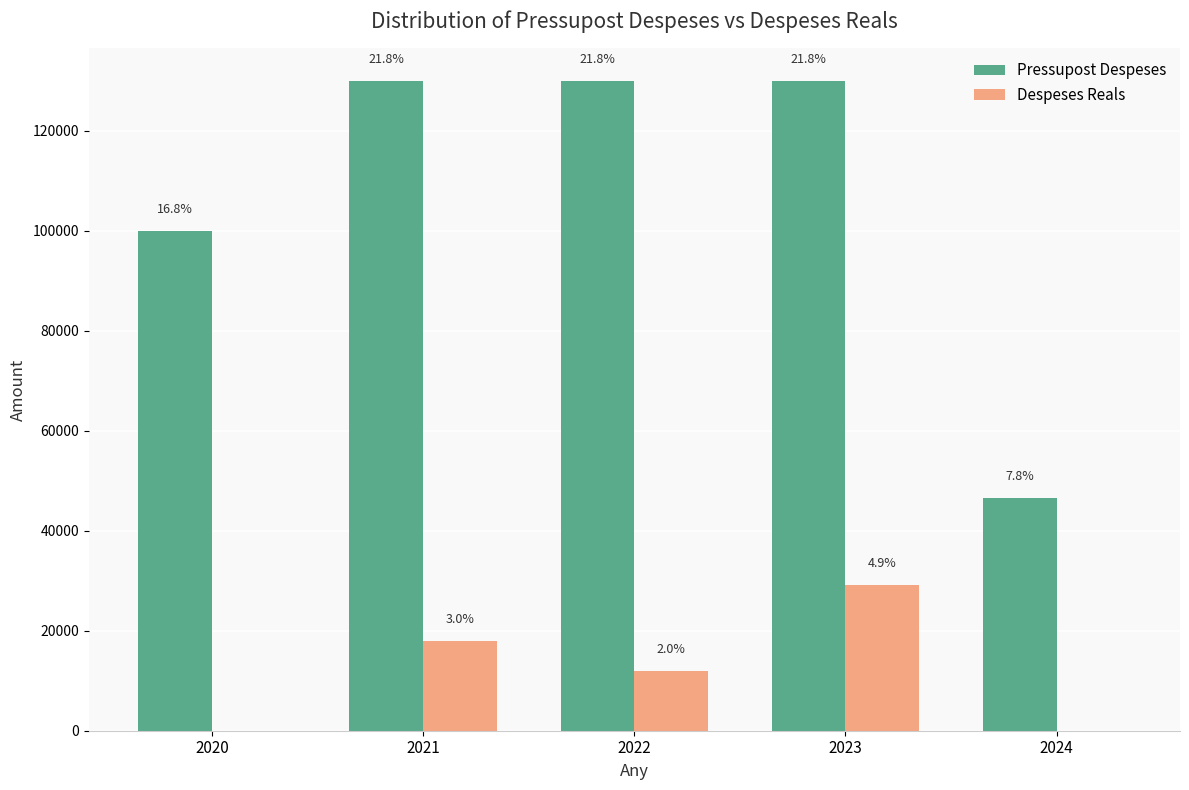

Which category has the lowest value in the Pressupost Despeses series?

2024